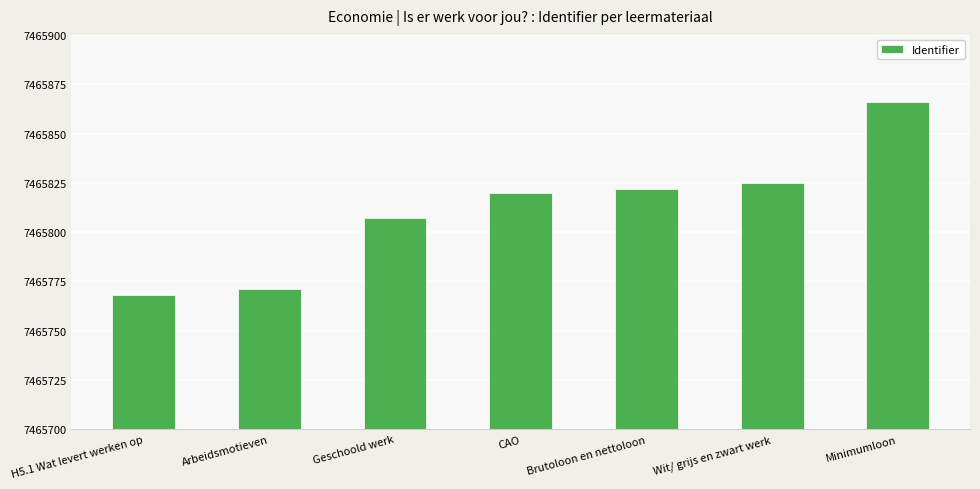

At which label is the value closest to 7465817?

CAO